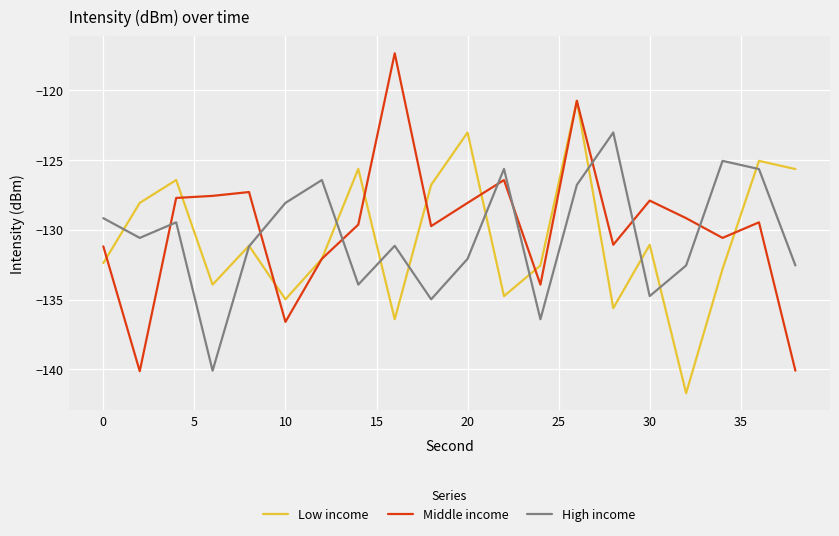

What is the maximum value shown in the chart?

-117.4